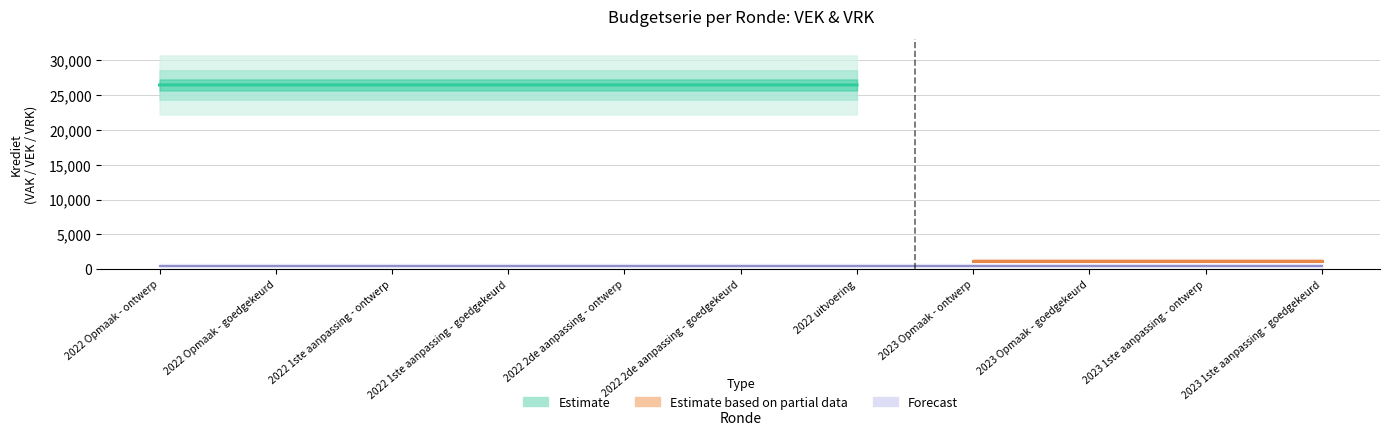

What is the label of the 9th point from the left?

2023 Opmaak - goedgekeurd